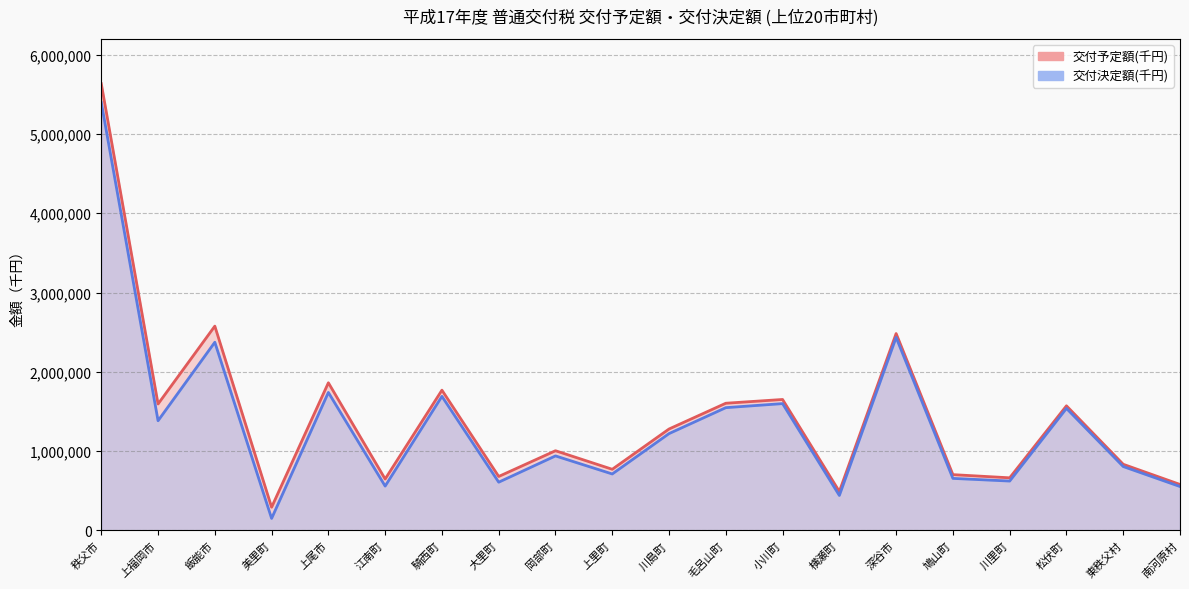

Reading right to left, extract all data points from this chart.

交付予定額(千円): 579047	833399	1571081	662746	702814	2483099	489977	1651088	1603567	1278540	770373	1004374	679658	1768480	647375	1861784	291584	2576546	1594215	5635498
交付決定額(千円): 552793	805013	1538465	621844	655492	2434370	440060	1598955	1547791	1220431	711231	939048	607602	1690338	558404	1739677	150331	2373064	1382748	5398581